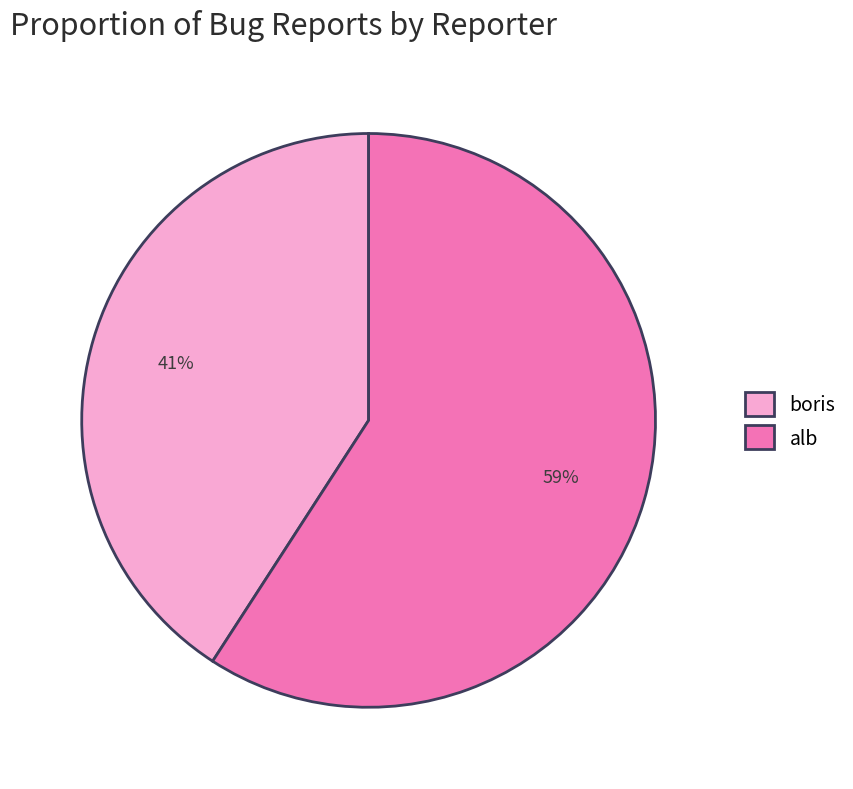

Rank the categories by value from highest to lowest.

alb, boris